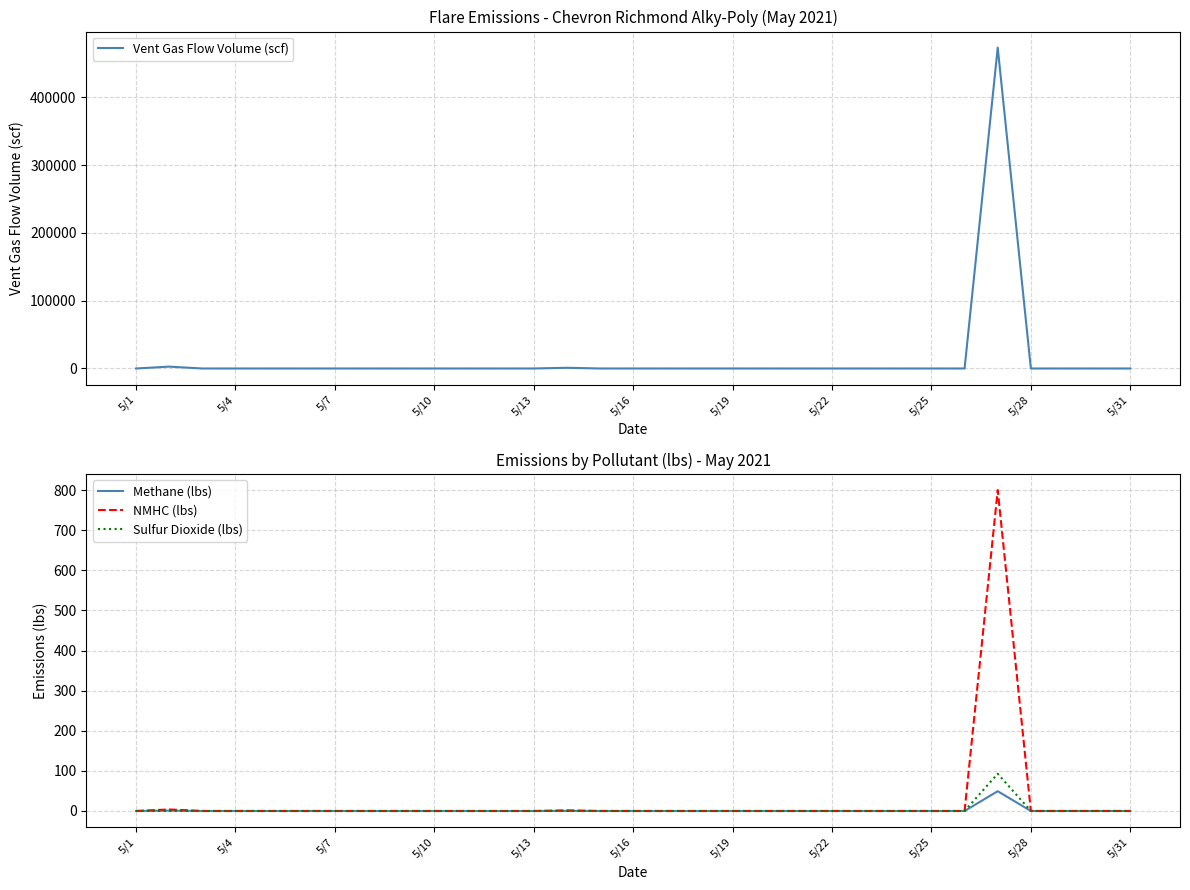

What are all the series names shown in the legend?

Vent Gas Flow Volume (scf), Methane (lbs), NMHC (lbs), Sulfur Dioxide (lbs)